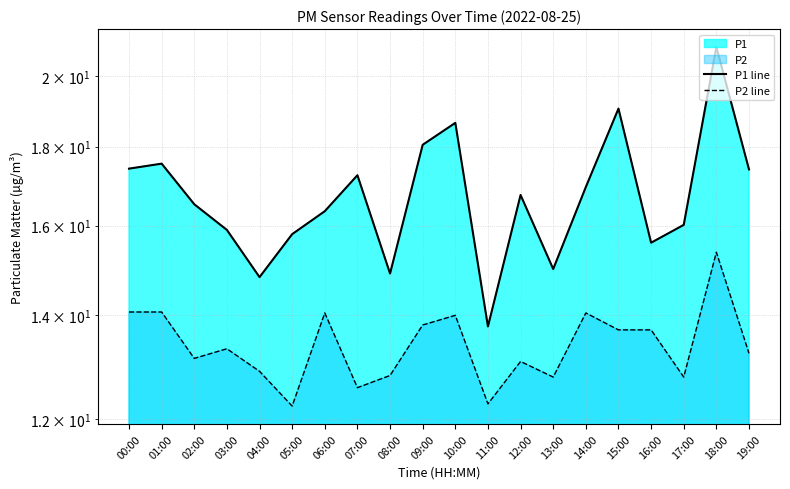

Which category has the lowest value across all series?

05:00